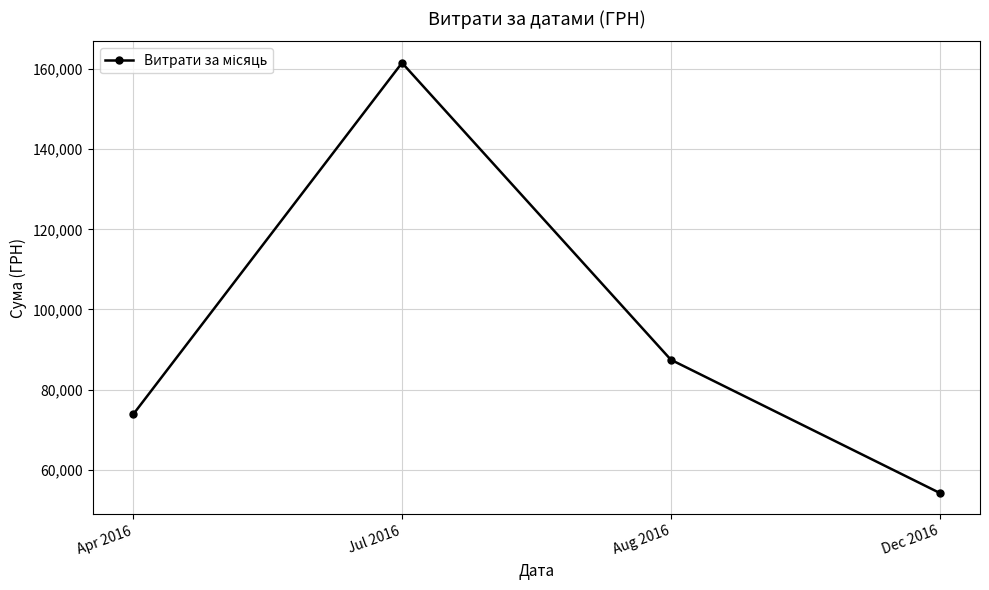

Does the chart have visible grid lines?

Yes